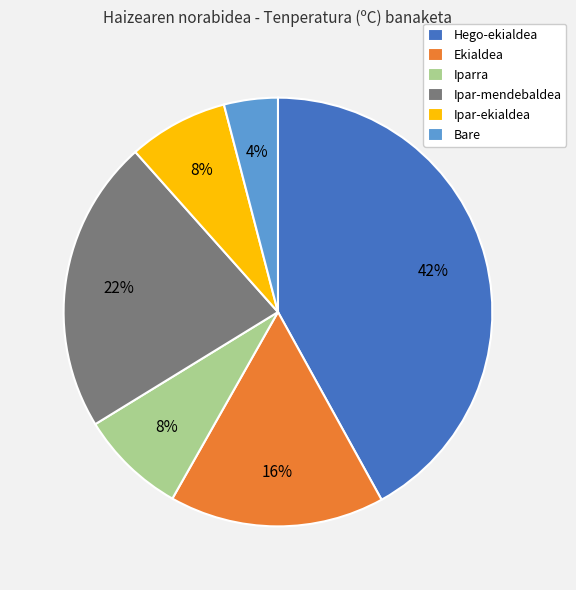

Which slice is the largest?

Hego-ekialdea